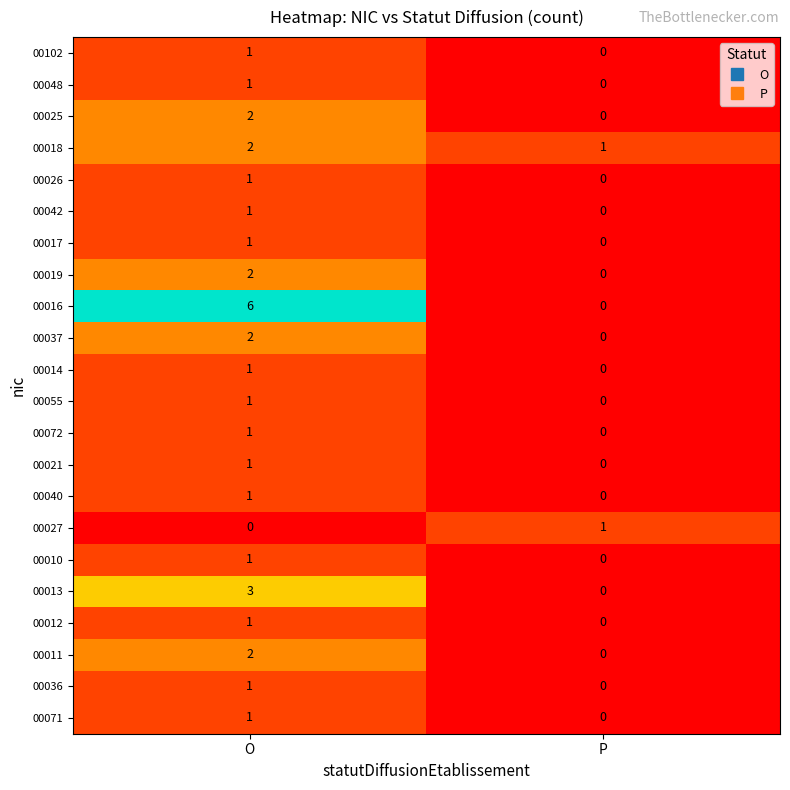

Rank the categories by 00017 value from highest to lowest.

O, P